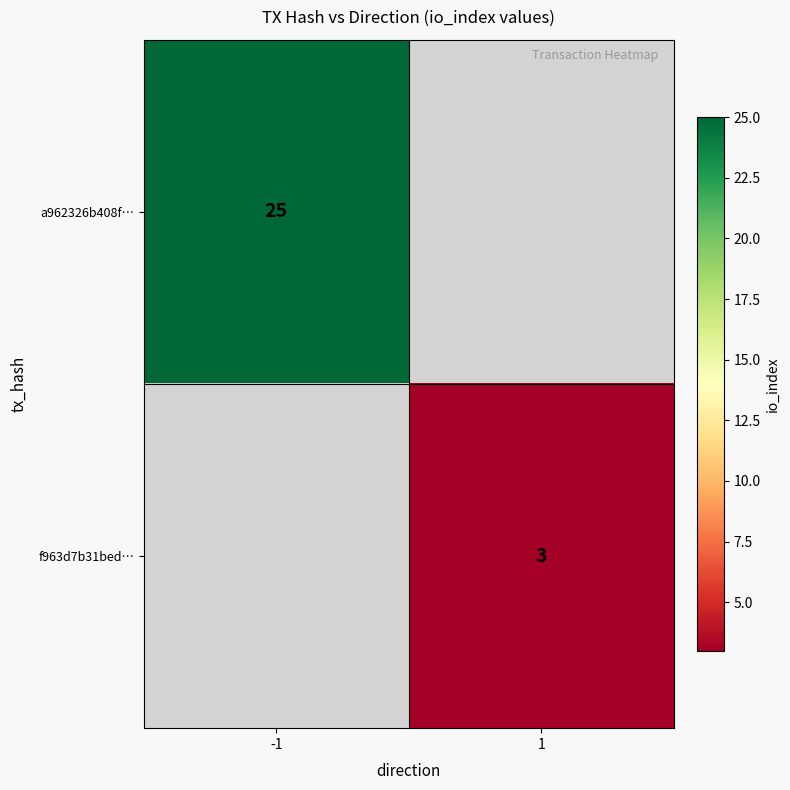

The f963d7b31bed… series shows 4 at 1. True or false?

False